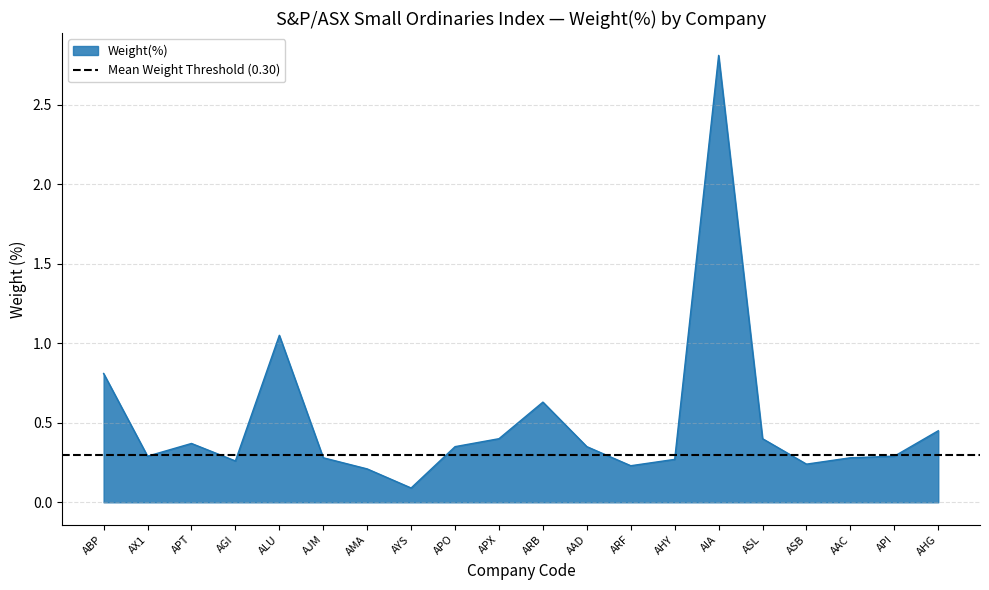

Is it true that Weight(%) equals 1.6 at ALU?

False